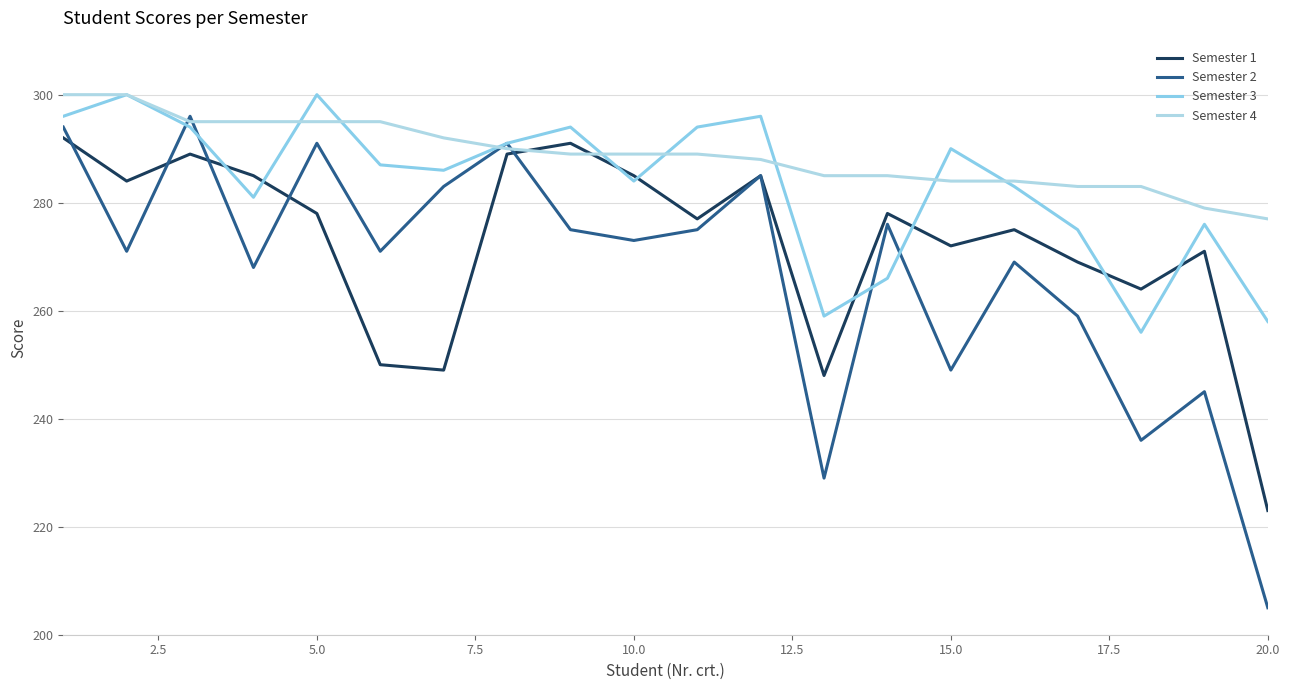

True or false: Semester 4 has more than 2 interior local peaks.

False